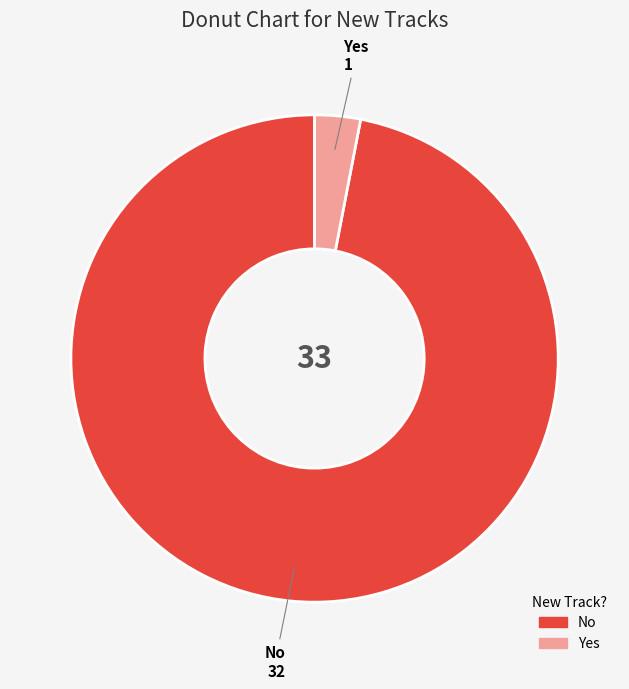

Do No and Yes together represent more than half of the pie?

Yes